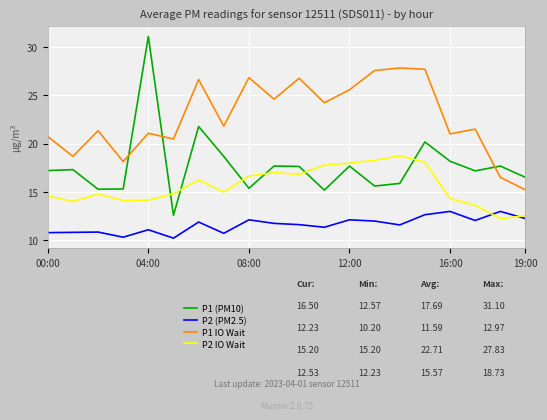

Is this an area chart (filled region under the line)?

No